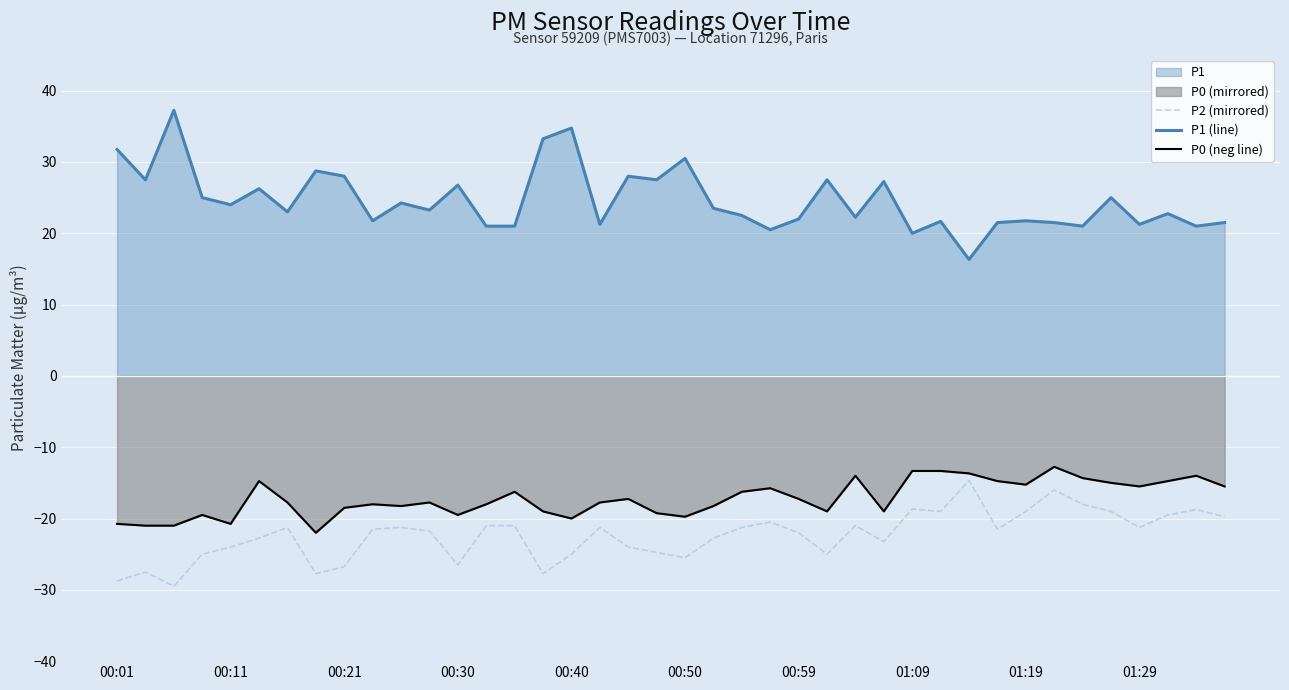

What is the total value across all series at 00:21?

-17.2